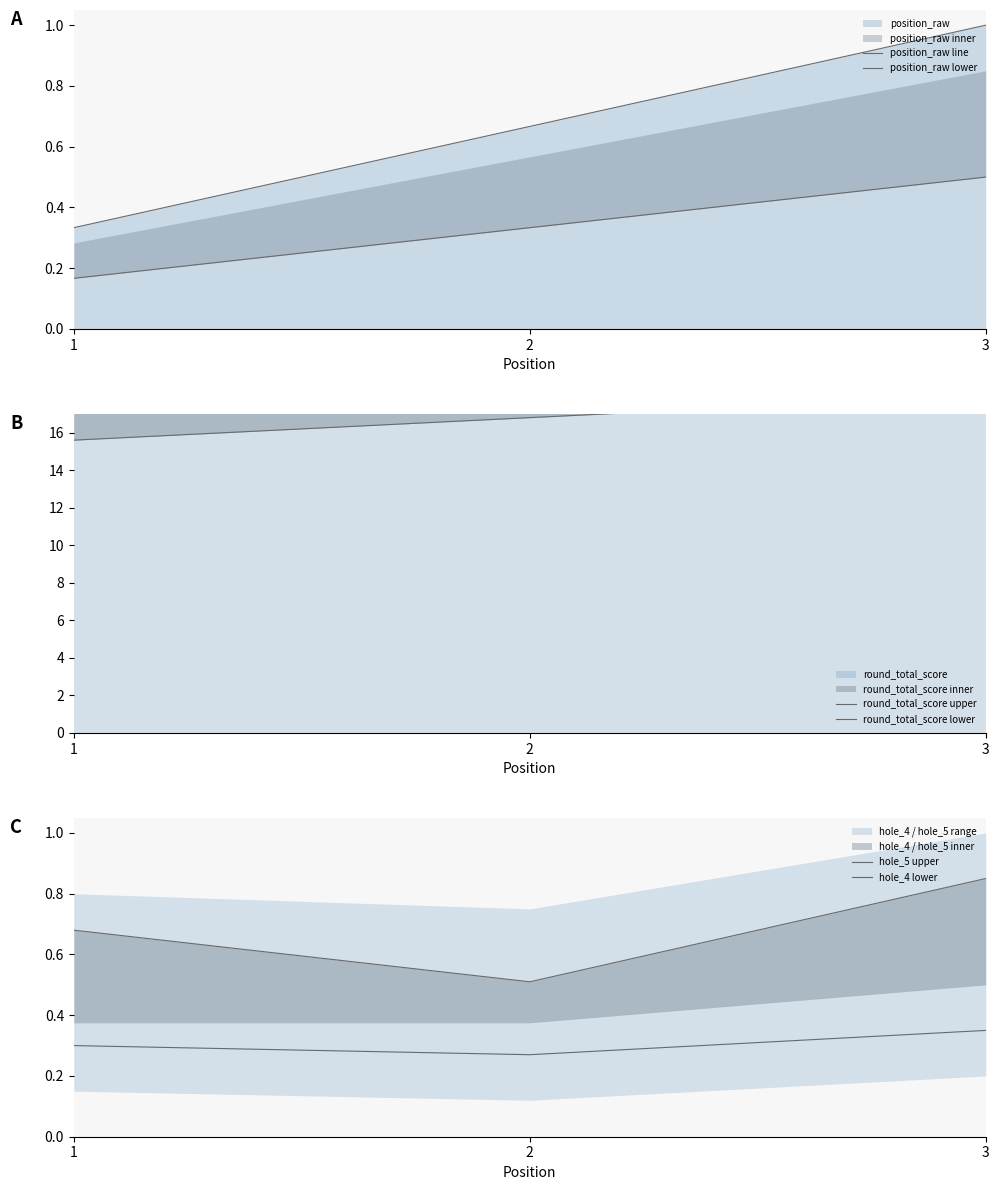

What is the difference between the round_total_score lower values at 1 and 3?

2.4